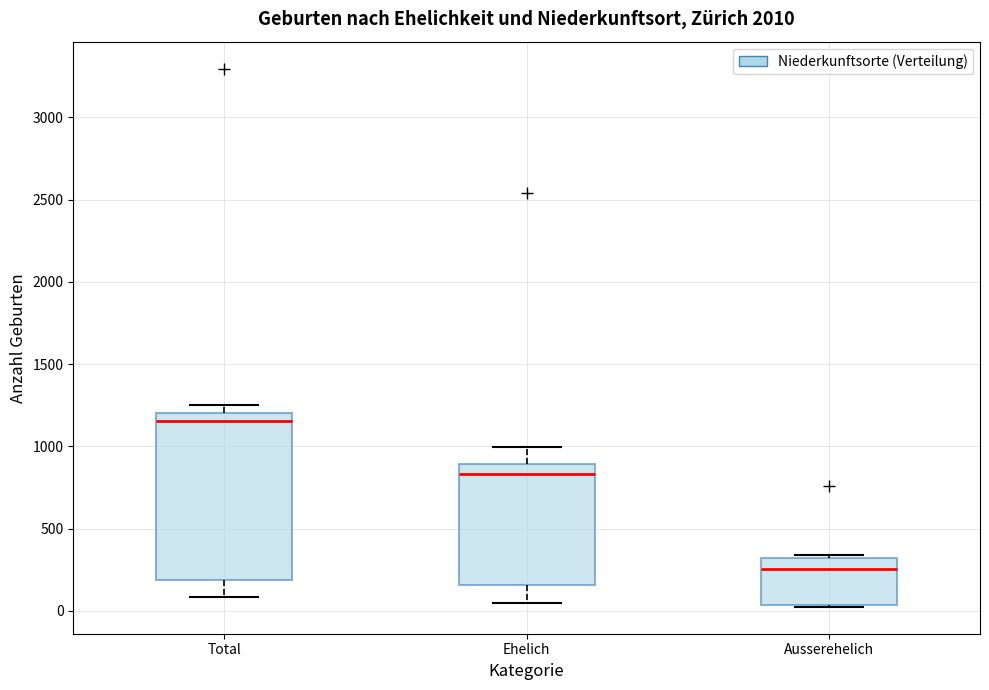

Reading left to right, transcribe this box plot: for each box, give where its median line is, the range the box spans, and where its two whiskers end, as read against the y-axis. The values are not printed on the chart, so give them approximately, as read against the axis.

Total: median 1150, box 200 to 1200, whiskers 100 to 1250
Ehelich: median 850, box 150 to 900, whiskers 50 to 1000
Ausserehelich: median 250, box 50 to 300, whiskers 50 to 350